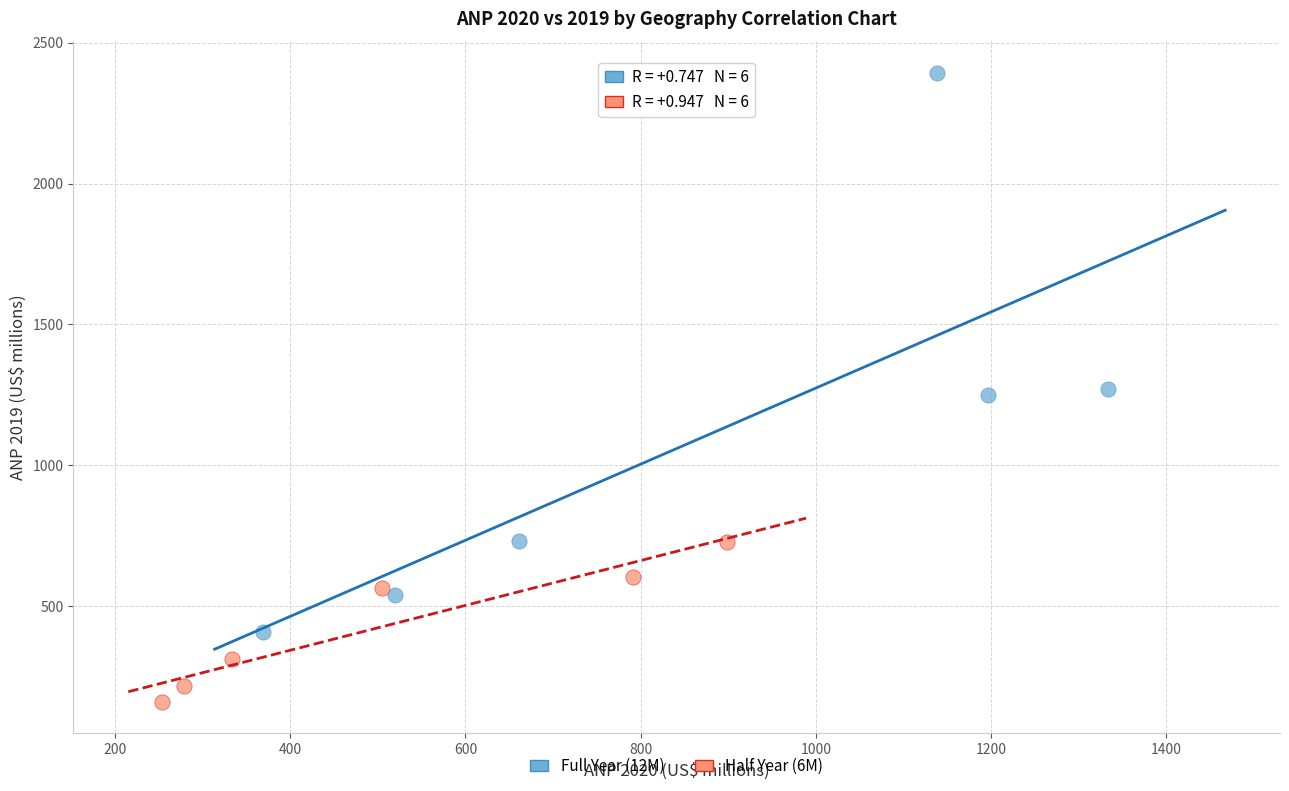

What are all the series names shown in the legend?

Full Year (12M), Half Year (6M)